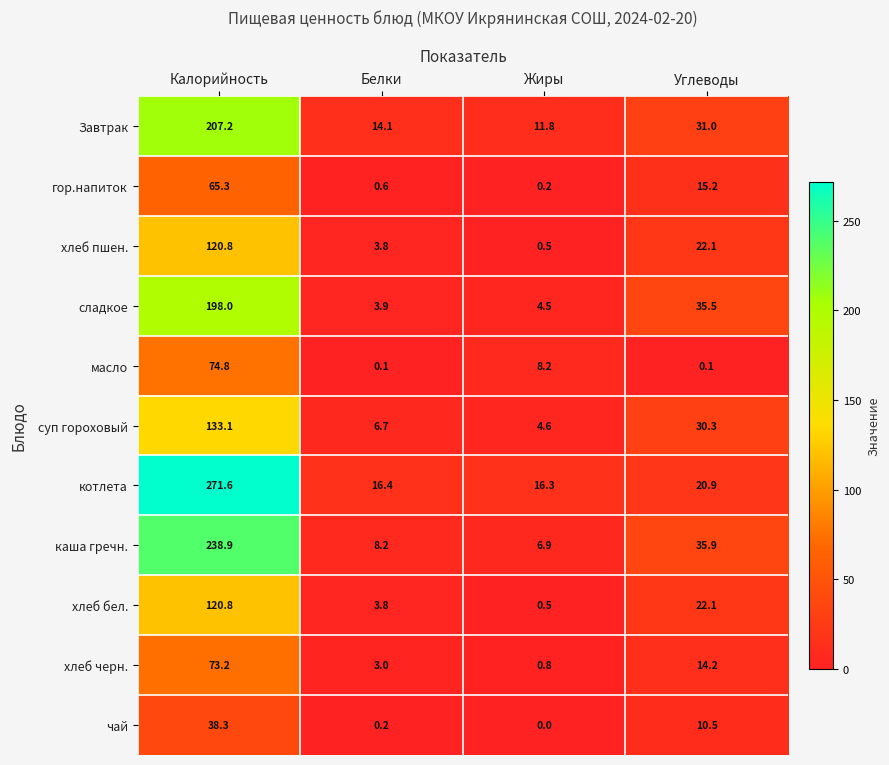

At which category is the sum across all series the highest?

Калорийность